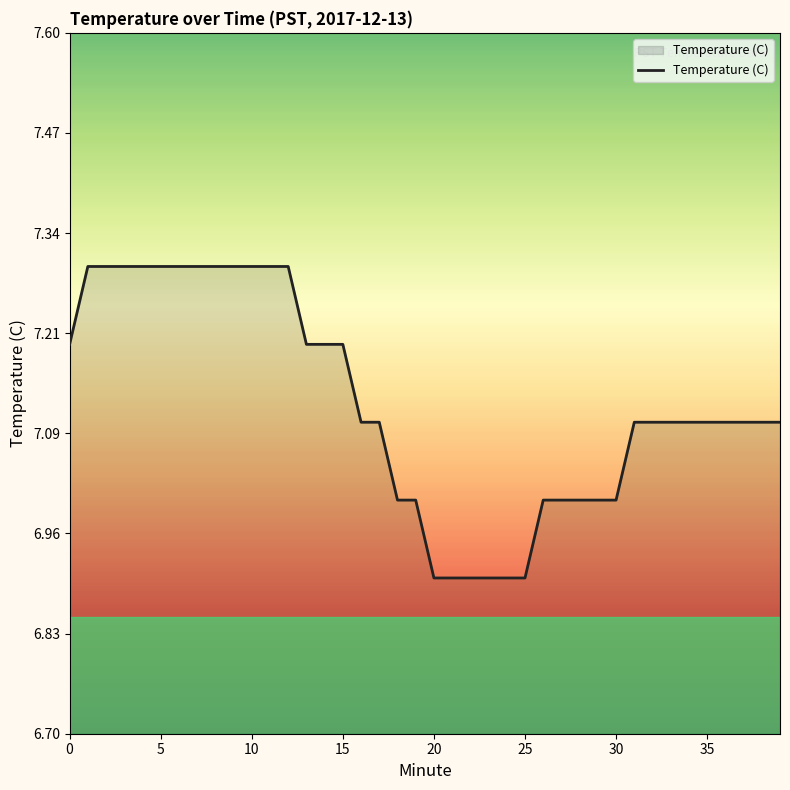

What is the difference between the maximum and minimum values?

0.4